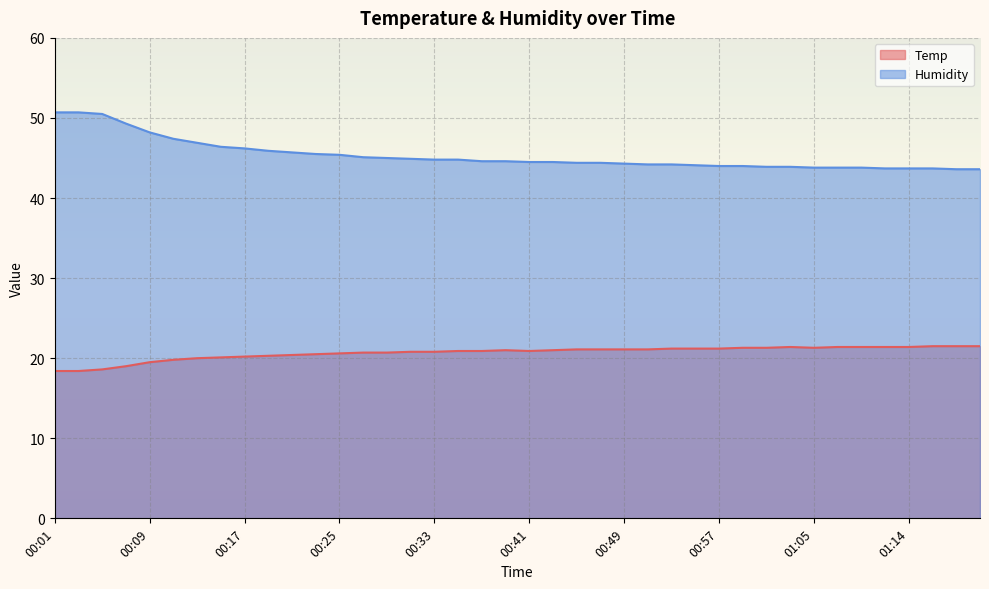

What is the label of the 14th point from the right?

00:53